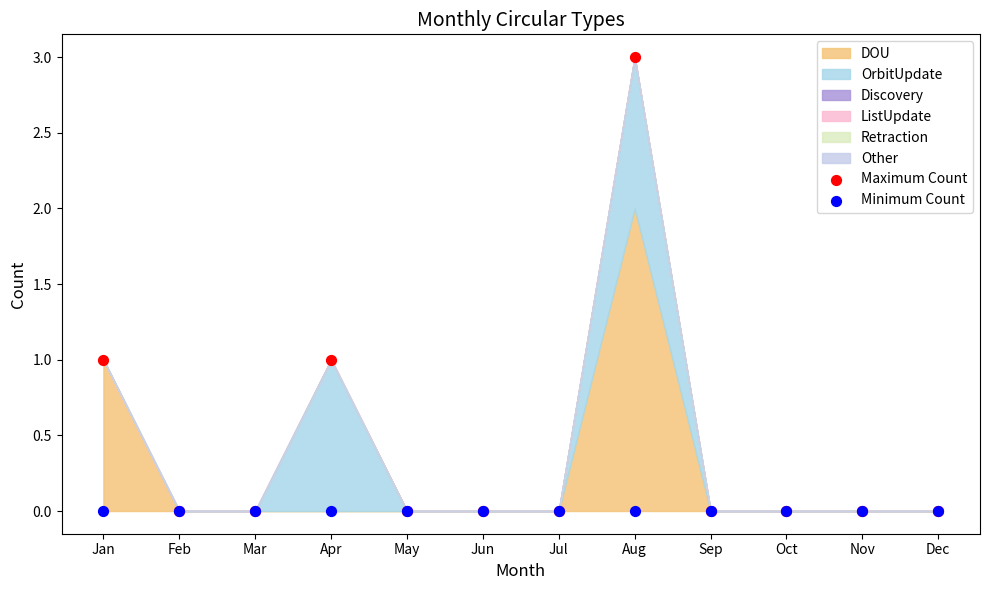

Which series contains the lowest Y value?

Maximum Count